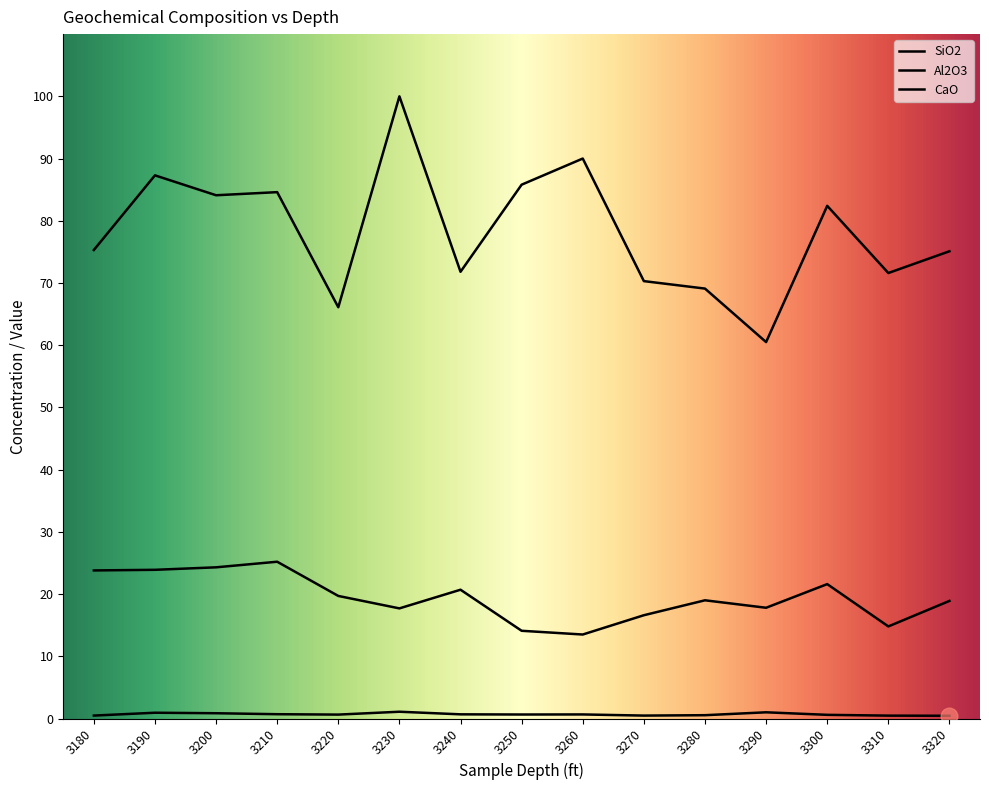

Reading left to right, list all the values displayed in this chart.

SiO2: 75.3	87.3	84.1	84.6	66.1	100.0	71.8	85.8	90.0	70.3	69.1	60.5	82.4	71.6	75.1
Al2O3: 23.8	23.9	24.3	25.2	19.7	17.7	20.7	14.1	13.5	16.6	19.0	17.8	21.6	14.8	18.9
CaO: 0.5	0.9	0.8	0.7	0.6	1.1	0.7	0.6	0.7	0.5	0.5	1.0	0.6	0.5	0.4